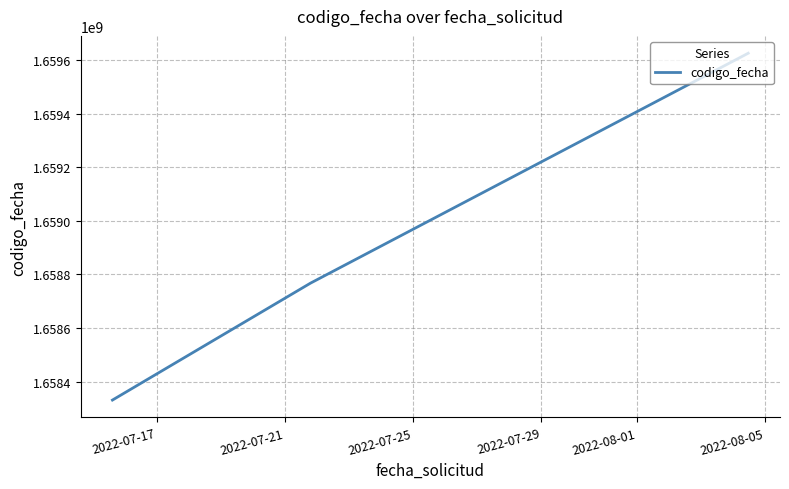

What is the difference between the maximum and second lowest values?

857054